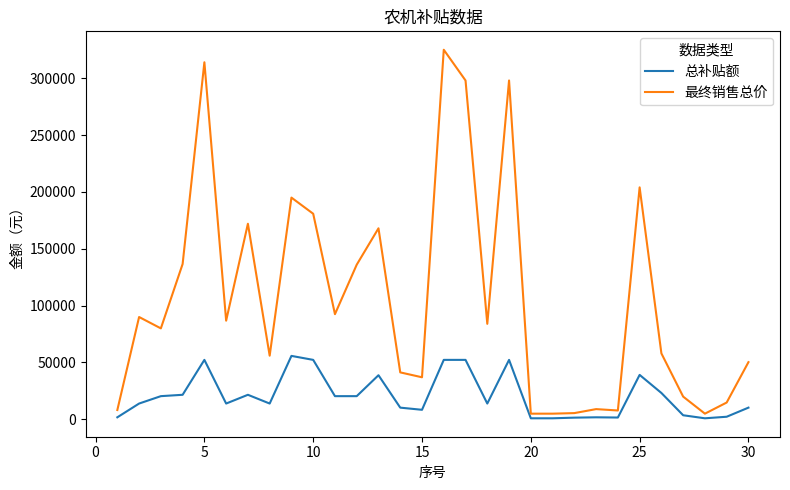

Rank the series by their maximum value, from highest to lowest.

最终销售总价, 总补贴额